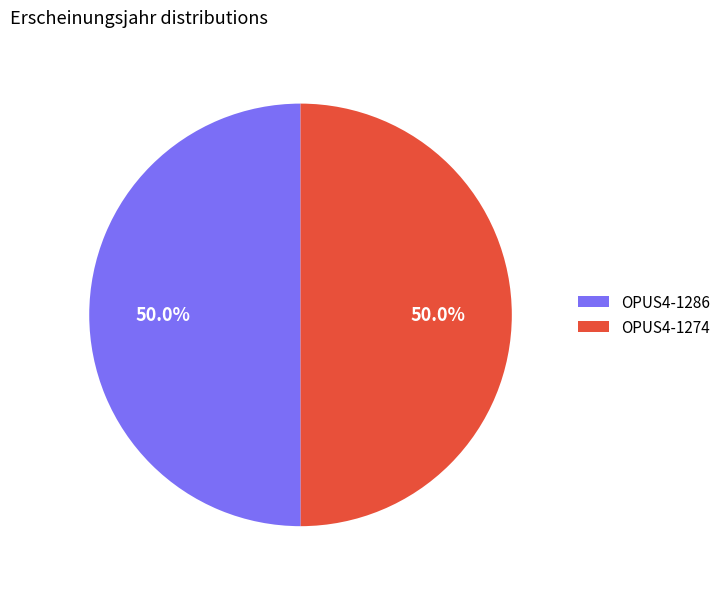

The OPUS4-1274 slice represents 57% of the pie. True or false?

False